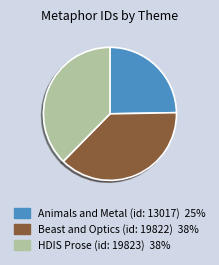

True or false: HDIS Prose (id: 19823) accounts for 38% of the total.

True